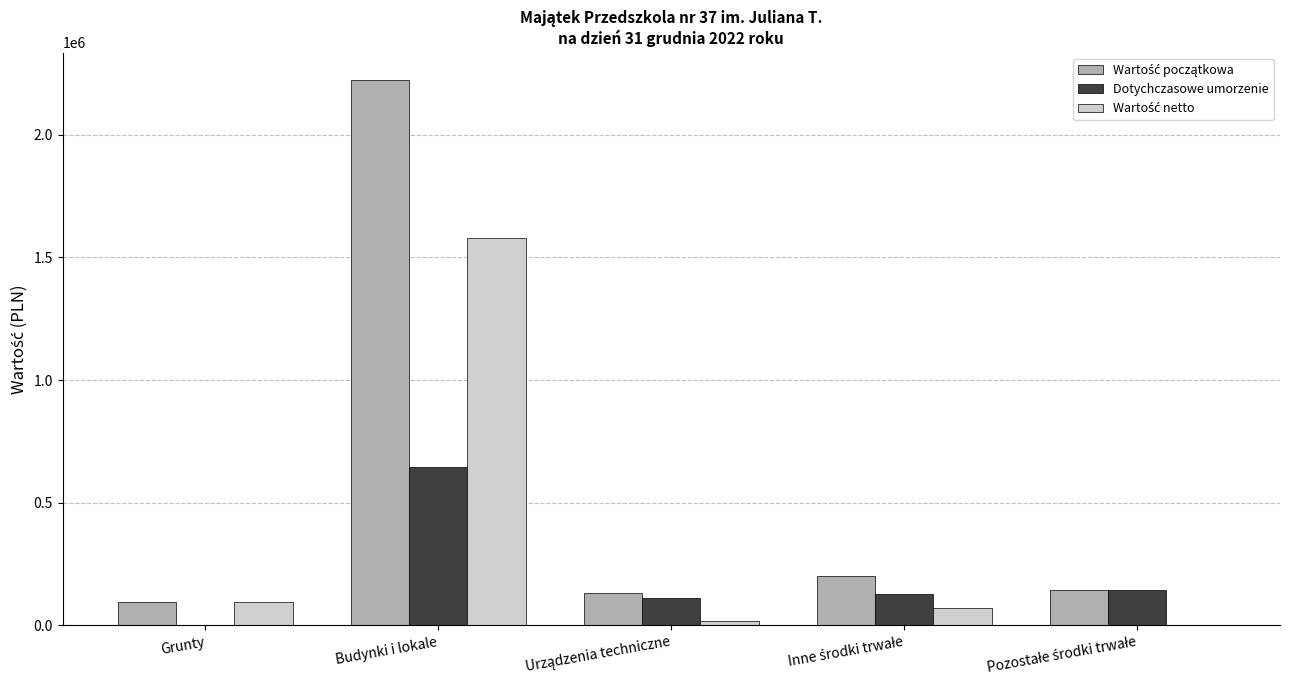

What is the sum of all Dotychczasowe umorzenie values?

1031092.0